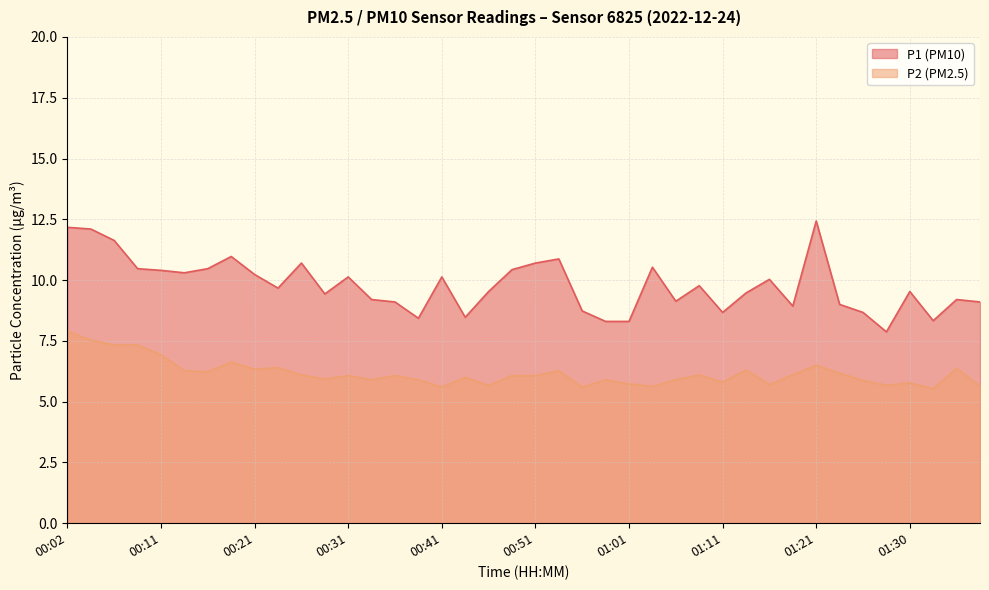

The P2 series shows 5.7 at 01:16. True or false?

True